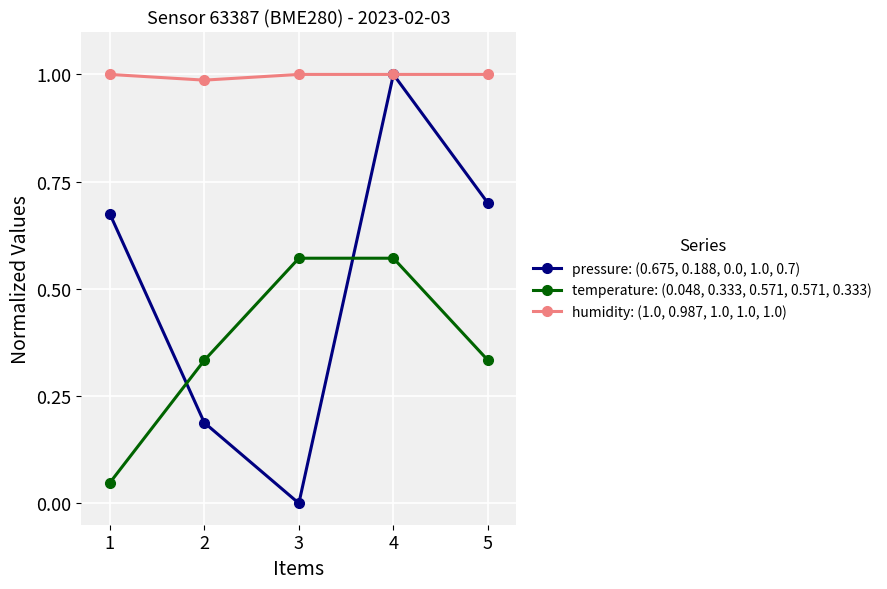

What is the sum of the humidity: (1.0, 0.987, 1.0, 1.0, 1.0) values at 1 and 3?

2.0